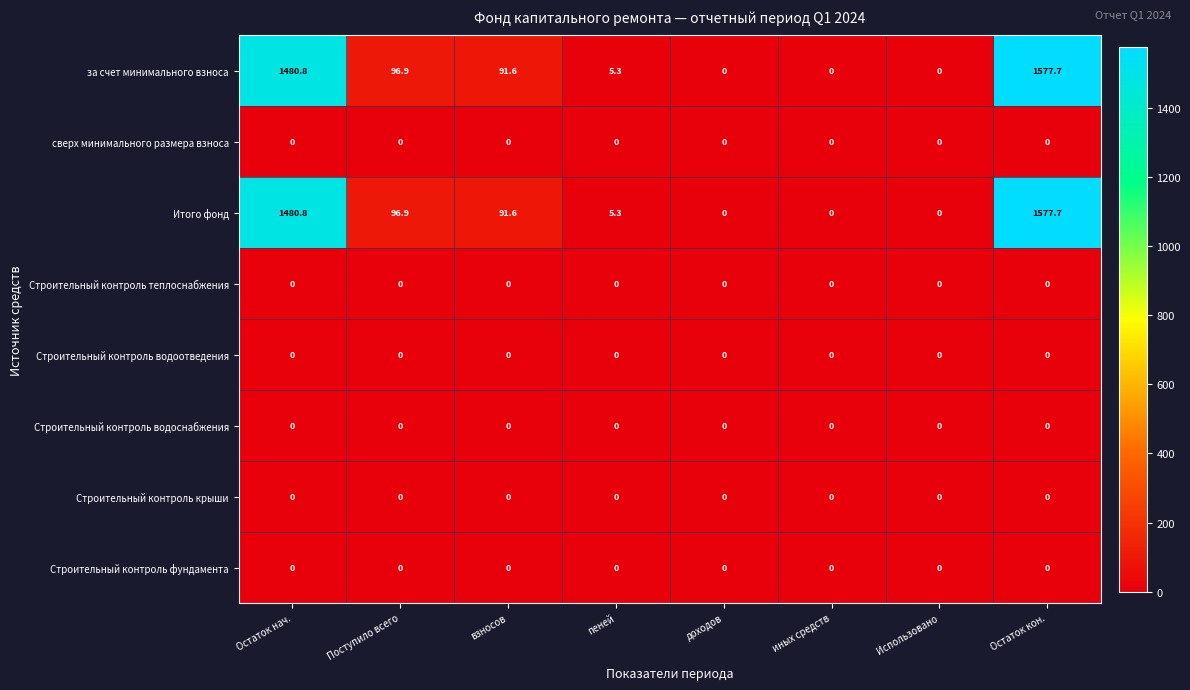

At how many categories does at least one series exceed 1180?

2